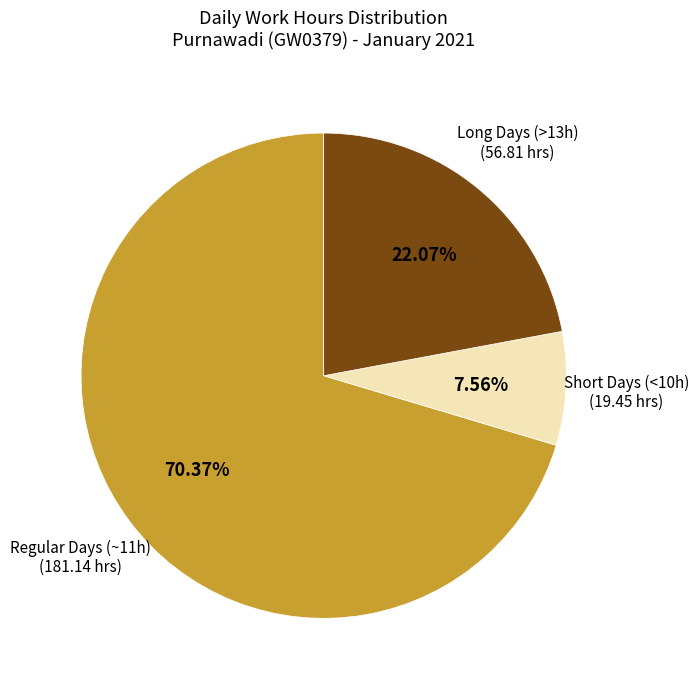

Count the number of slices in the pie.

3